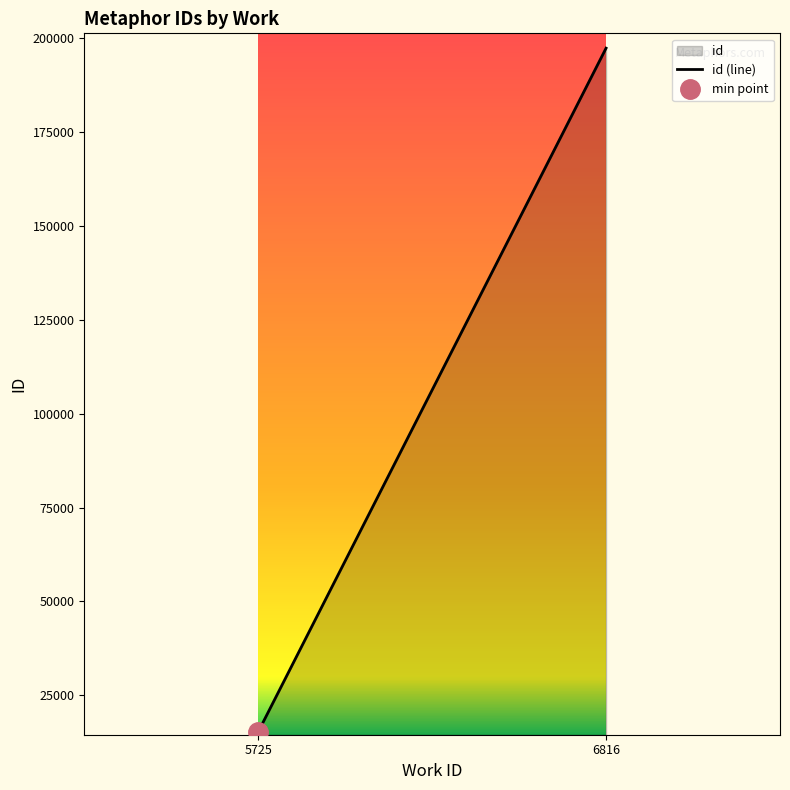

Rank the categories by value from lowest to highest.

5725, 6816